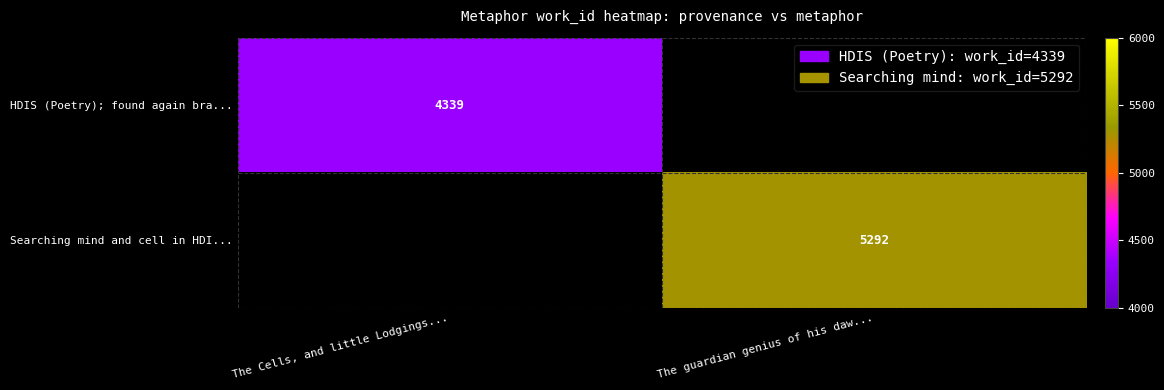

Is it true that Searching mind and cell in HDI... equals 2284 at The guardian genius of his daw...?

False